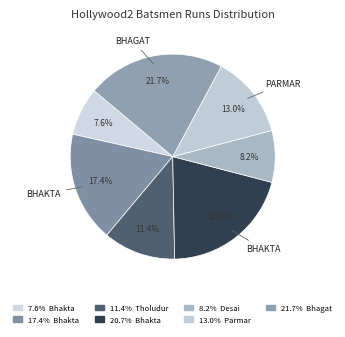

Count the number of slices in the pie.

7